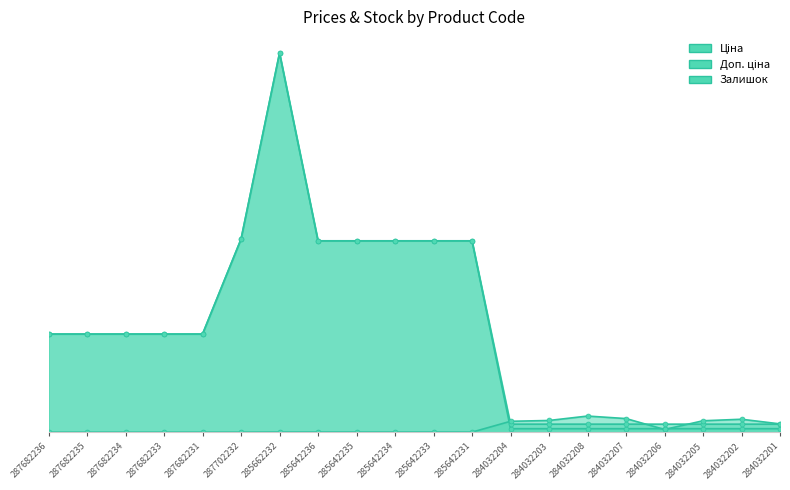

What is the label of the 12th point from the right?

285642235